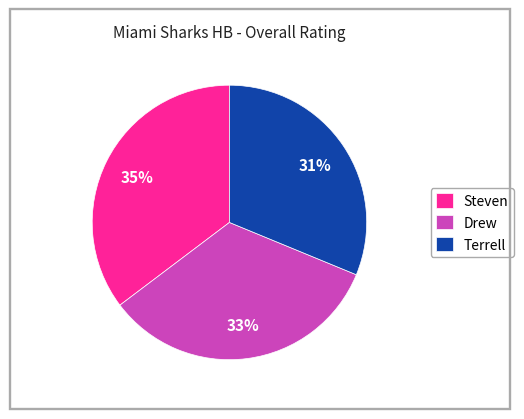

Approximately how many times larger is the value at Terrell compared to Drew?

0.9